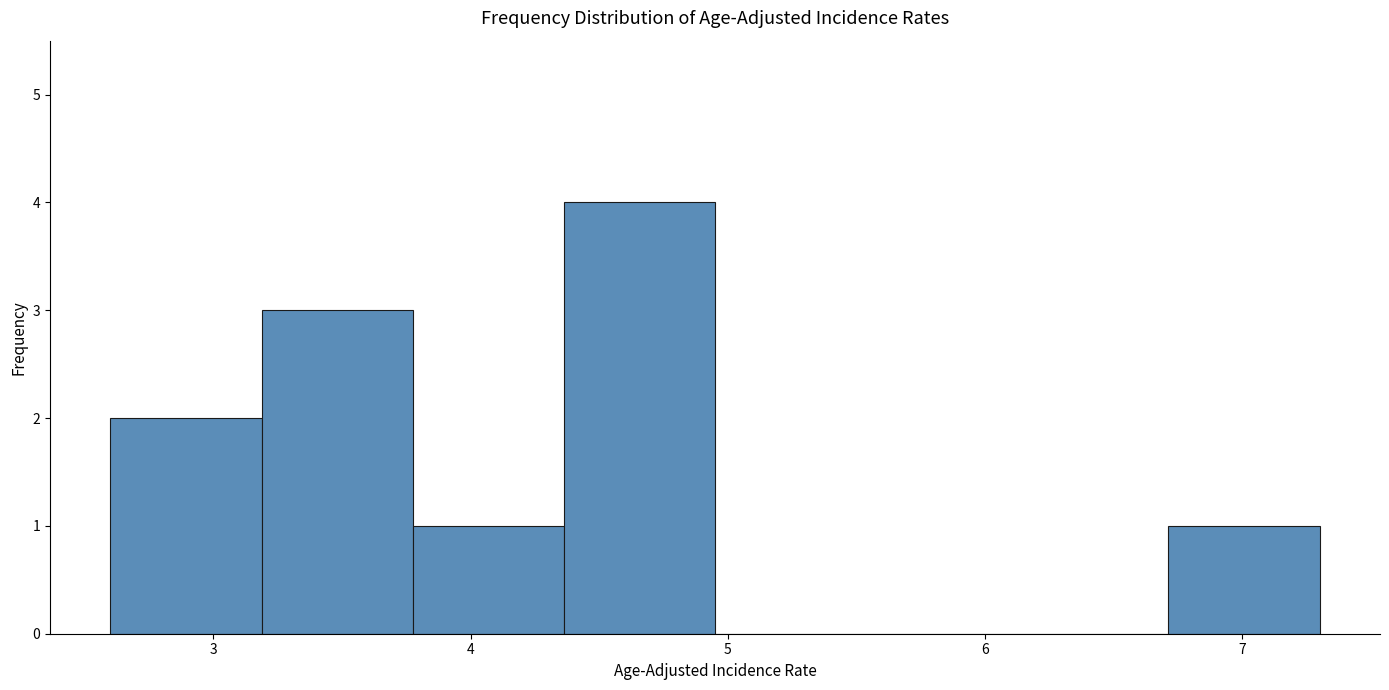

Reading left to right, list every bar in this chart as the range it spans on the x-axis followed by its height. Neither the bar edges nor the heights are printed on the chart, so give them approximately, as read against the axes.

2.6 to 3.2: 2
3.2 to 3.8: 3
3.8 to 4.4: 1
4.4 to 5.0: 4
5.0 to 5.5: 0
5.5 to 6.1: 0
6.1 to 6.7: 0
6.7 to 7.3: 1